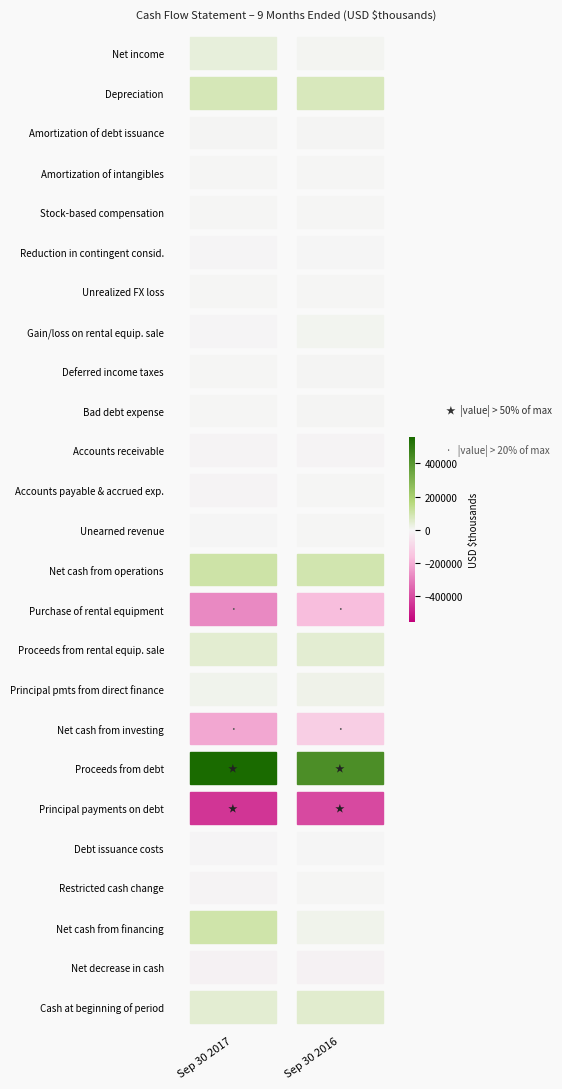

What is the smallest value displayed?

-448436